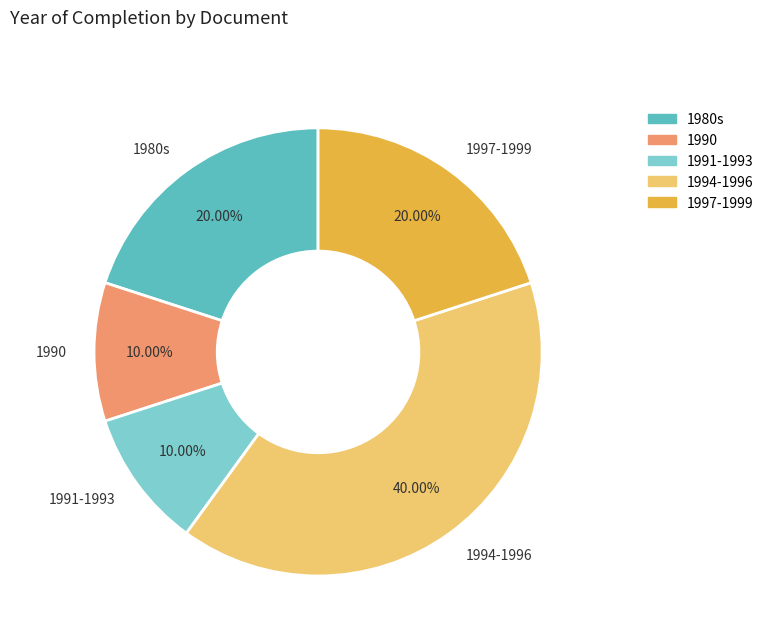

Count the number of slices in the pie.

5